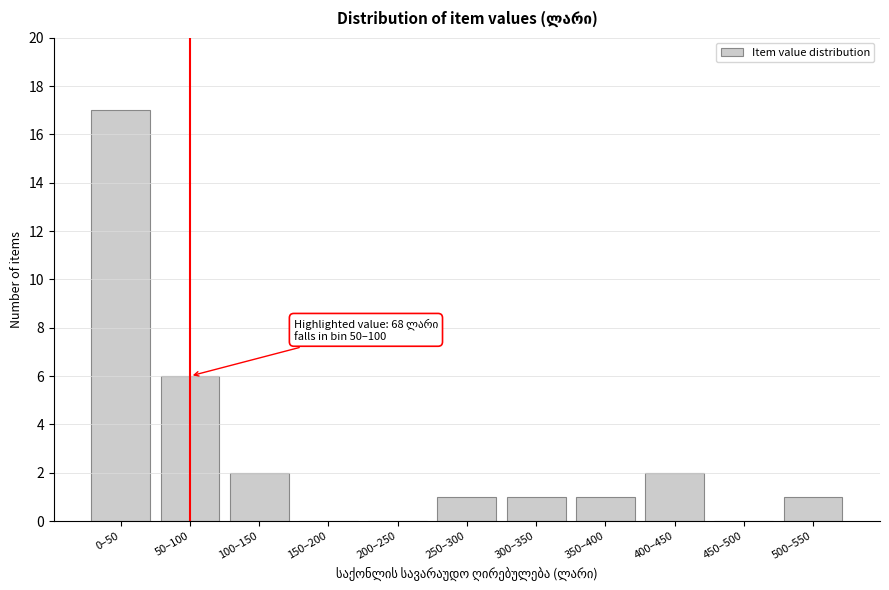

Reading left to right, transcribe all the data shown in this chart.

0–50=17	50–100=6	100–150=2	150–200=0	200–250=0	250–300=1	300–350=1	350–400=1	400–450=2	450–500=0	500–550=1